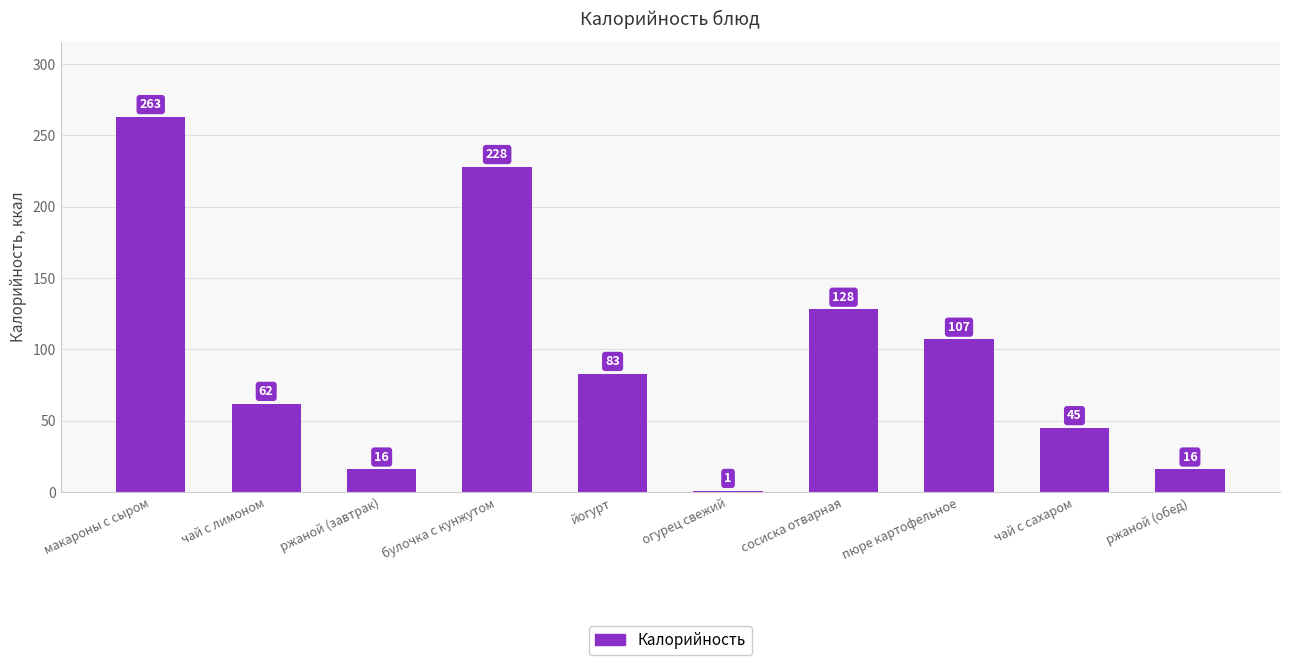

How many values are below 83?

5